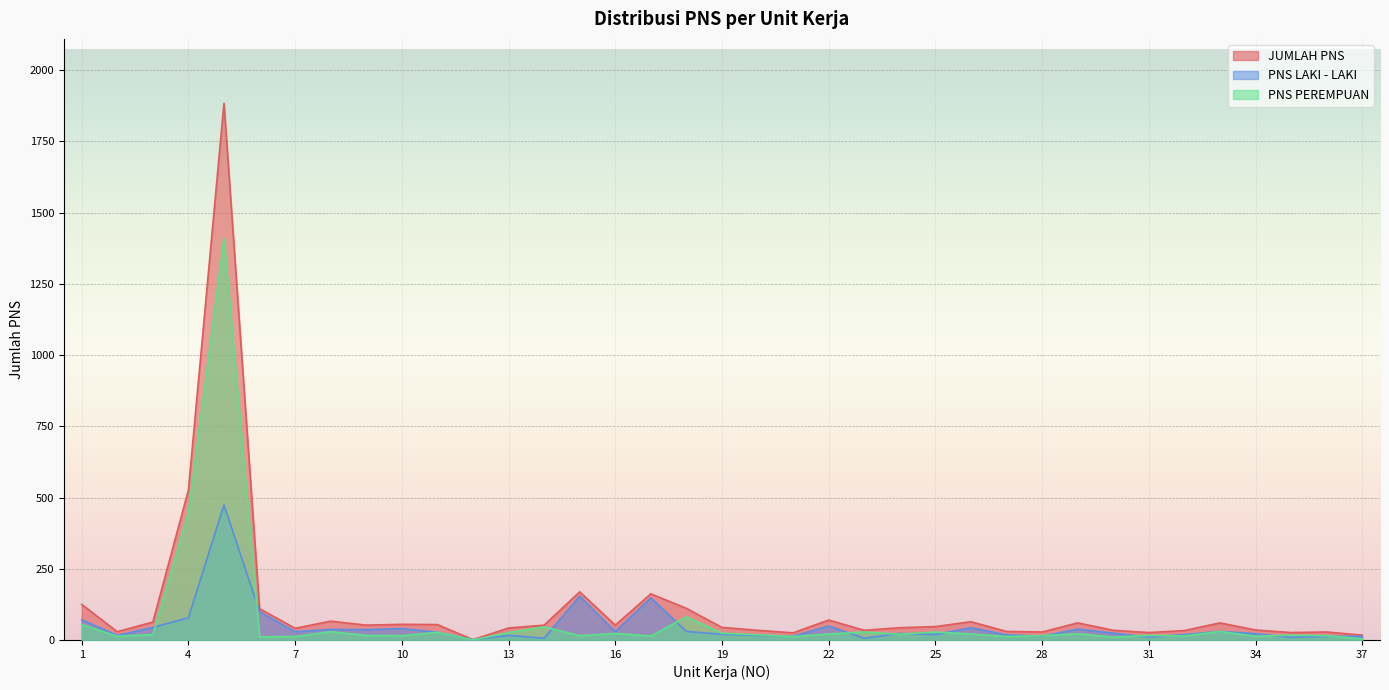

Which series has the largest range (max minus min)?

JUMLAH PNS